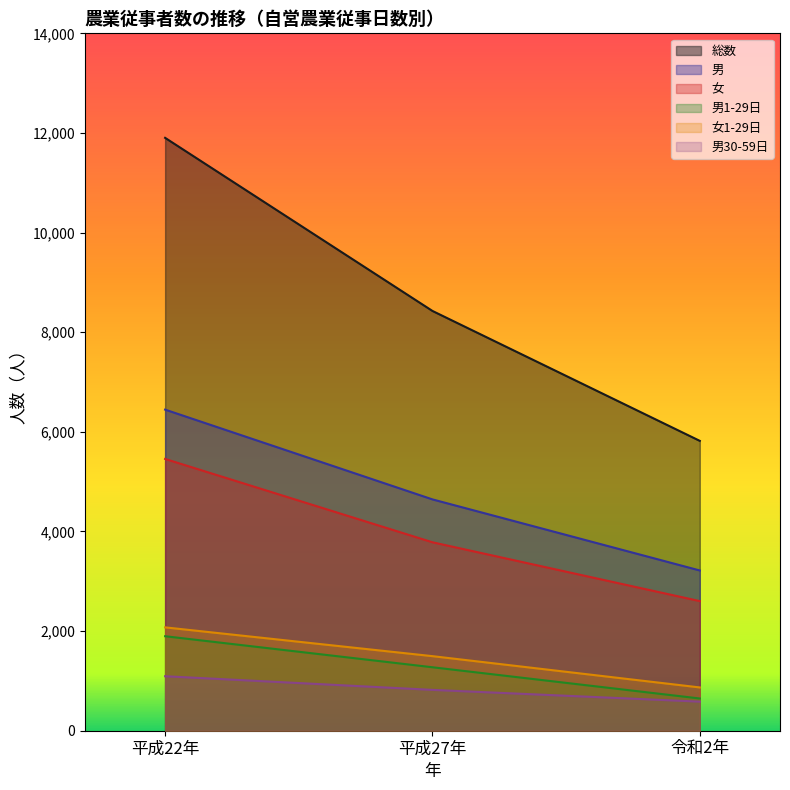

Read the 女1-29日 value at 平成27年, to the nearest 10.

1500